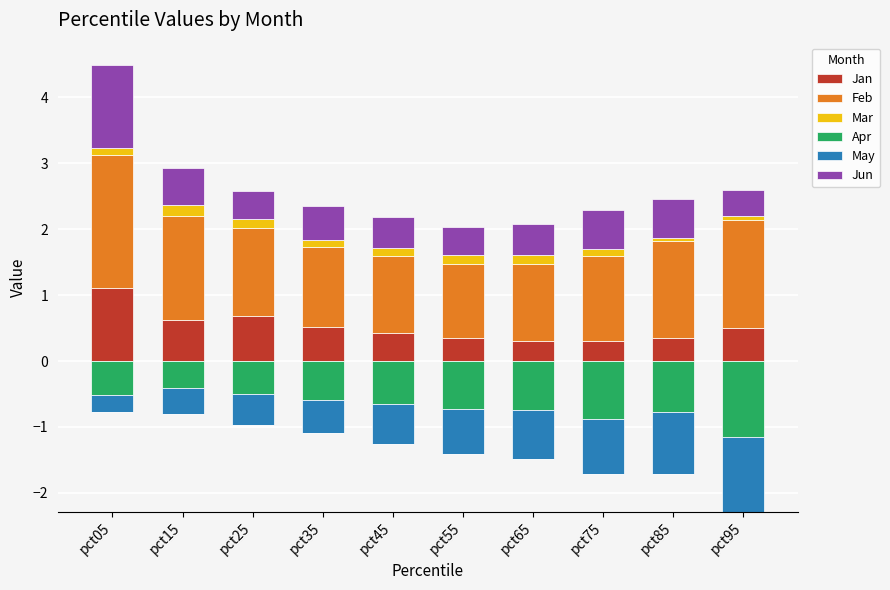

How many data points does each series have?

10